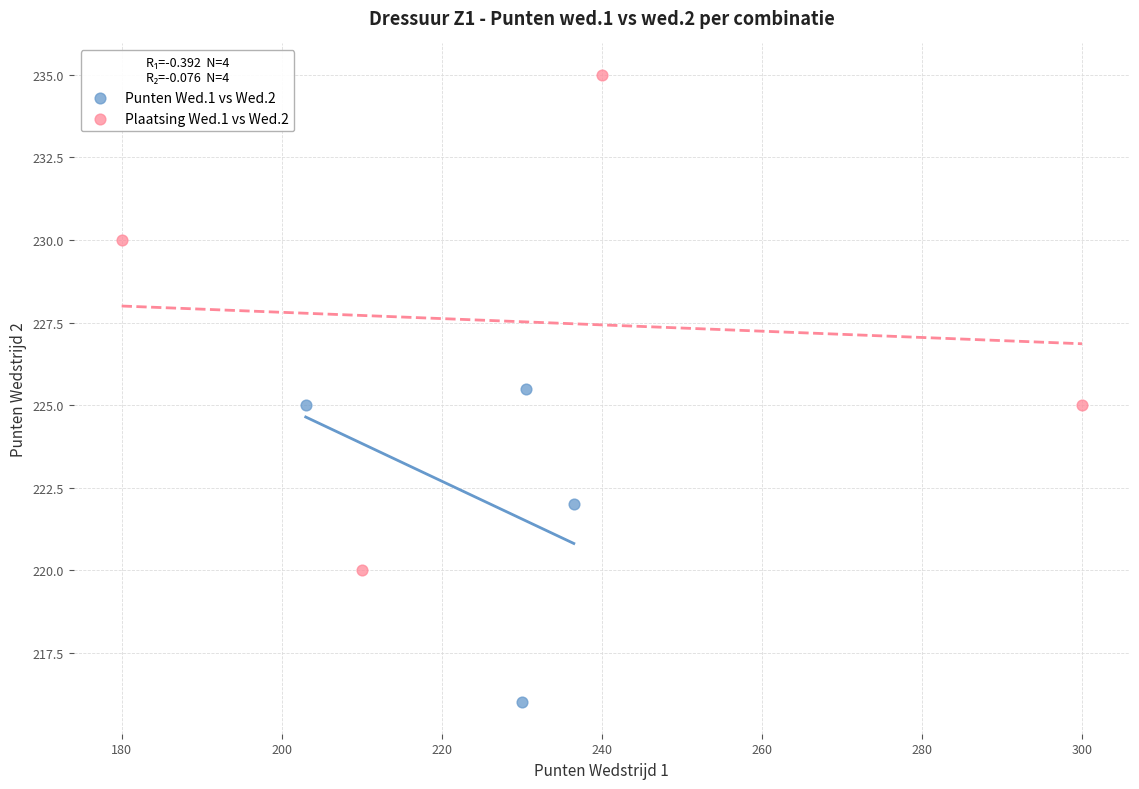

Which series has the largest Y range (max minus min)?

Plaatsing Wed.1 vs Wed.2